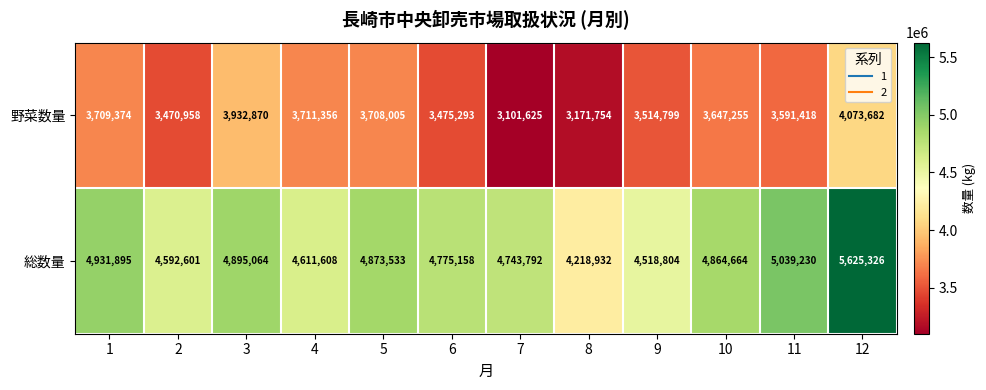

Reading right to left, transcribe all the data shown in this chart.

野菜数量: 4073682	3591418	3647255	3514799	3171754	3101625	3475293	3708005	3711356	3932870	3470958	3709374
総数量: 5625326	5039230	4864664	4518804	4218932	4743792	4775158	4873533	4611608	4895064	4592601	4931895